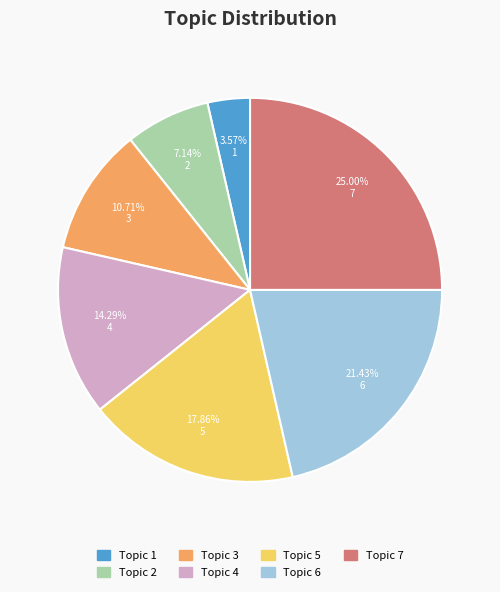

Is Topic 1 the majority of the pie?

No